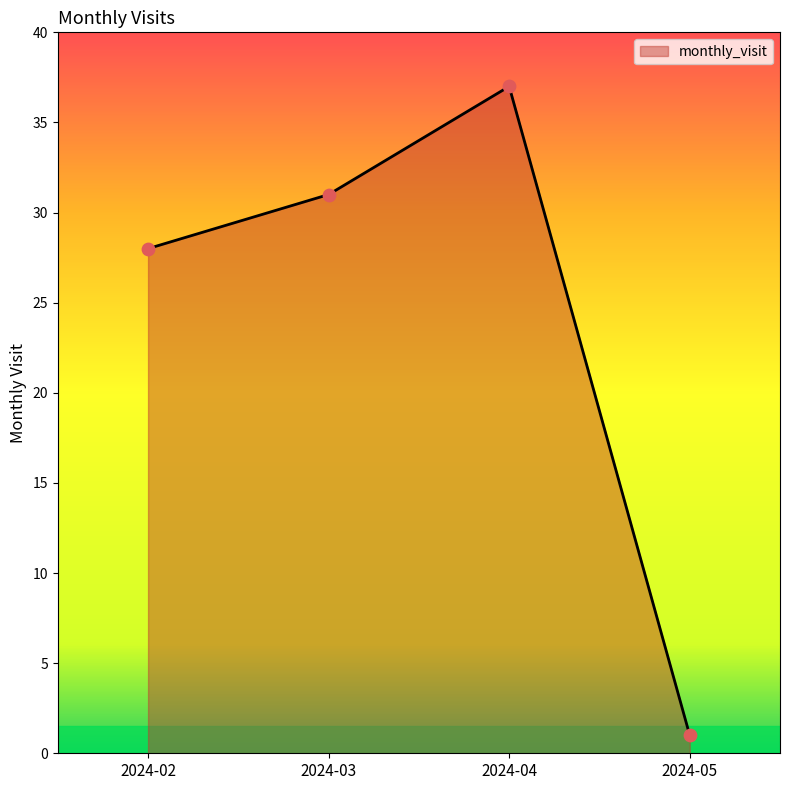

What is the change in value from 2024-04 to 2024-05?

-36